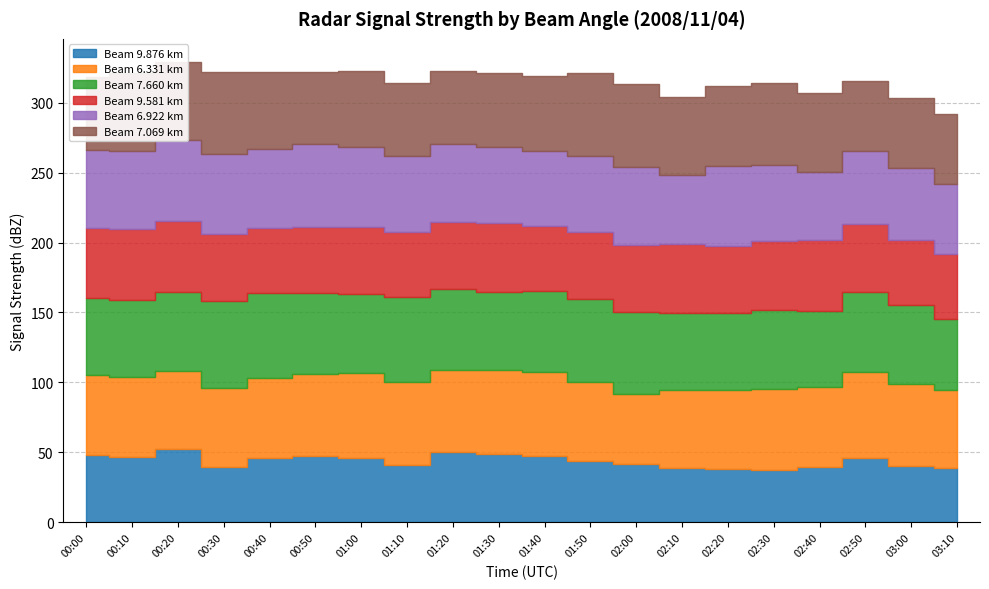

True or false: 6.331 and 9.876 intersect in this chart.

False